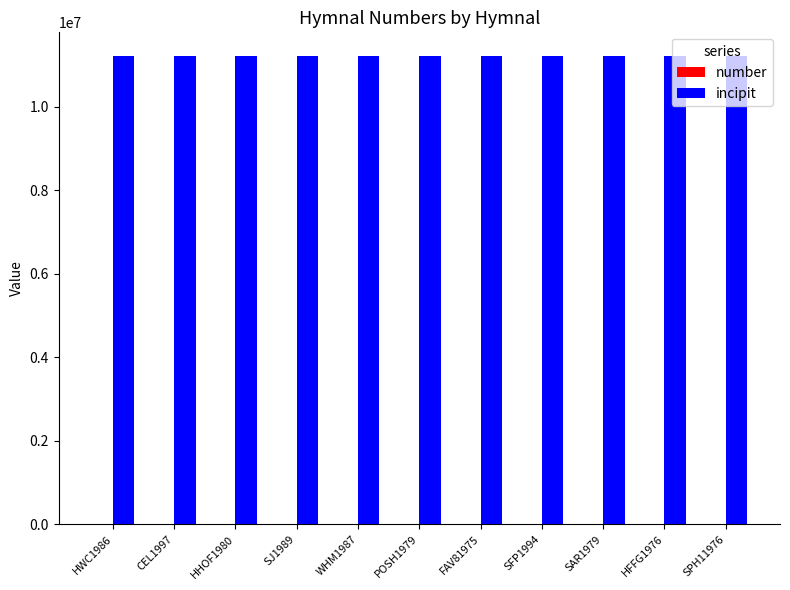

Which series has the largest total across all categories?

incipit